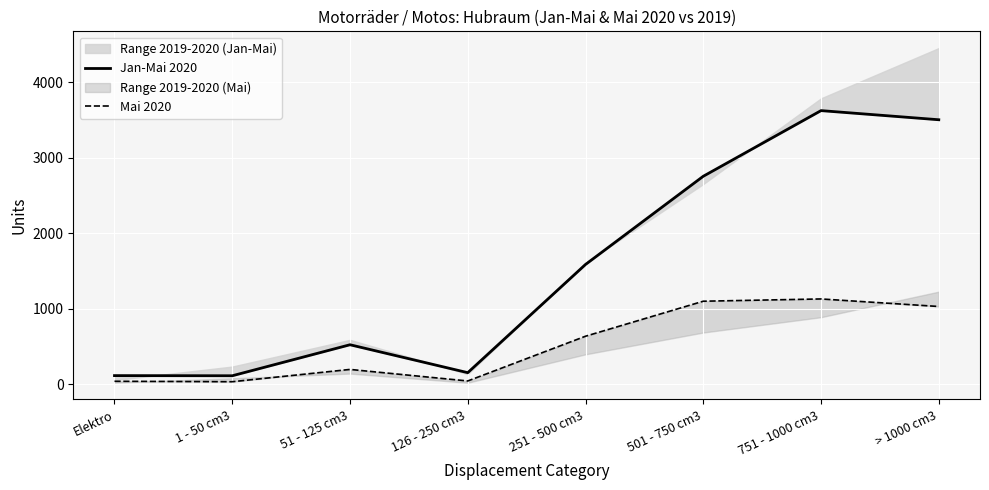

What is the sum of the Jan-Mai 2020 values at 751 - 1000 cm3 and 1 - 50 cm3?

3740